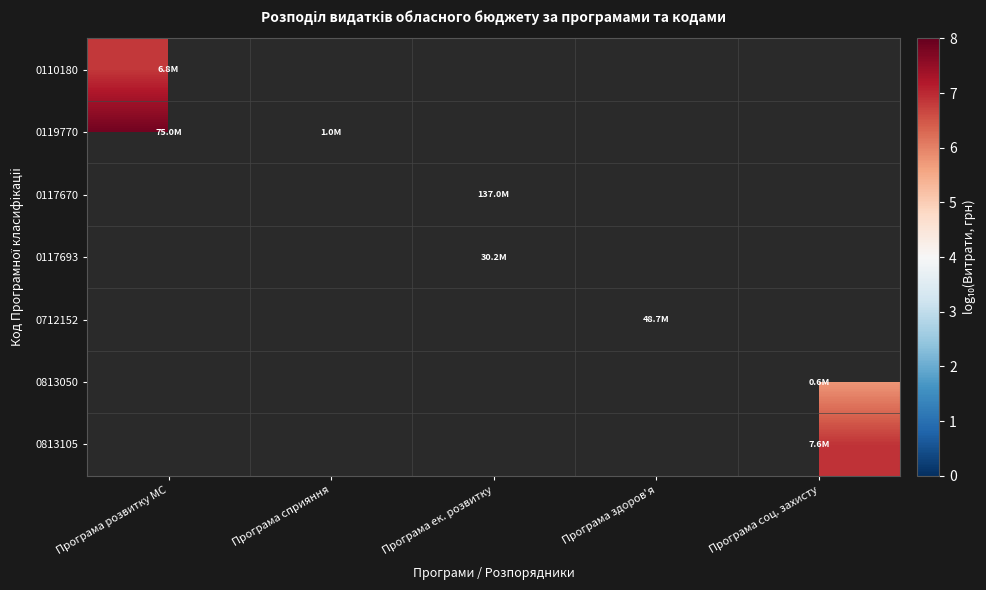

Which category has the lowest value across all series?

Програма соц. захисту